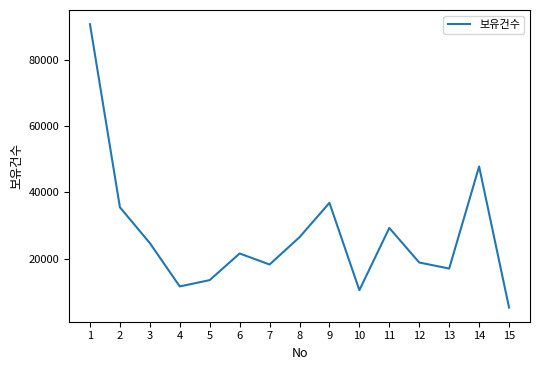

The chart shows a value of 20215 at 4. True or false?

False